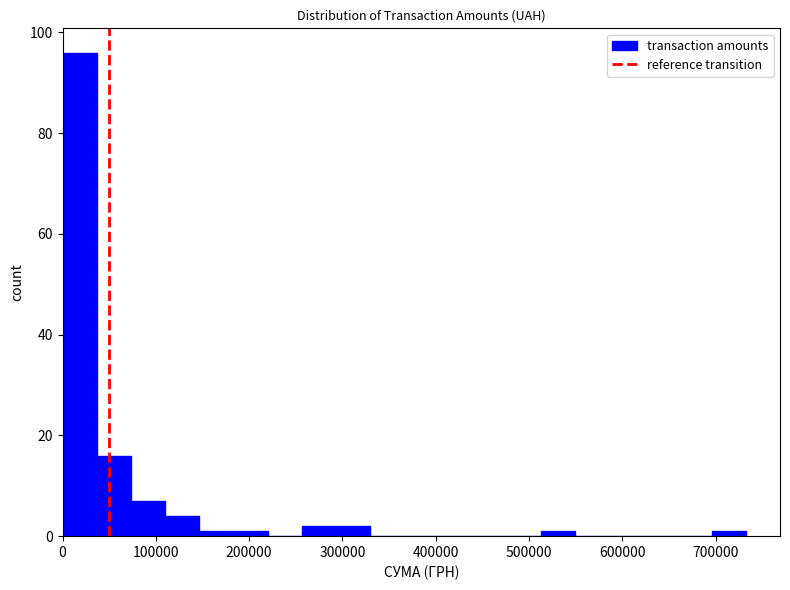

Around what value on the x-axis is the tallest bar? Give the approximate position of its centre, as read against the axis.

20000